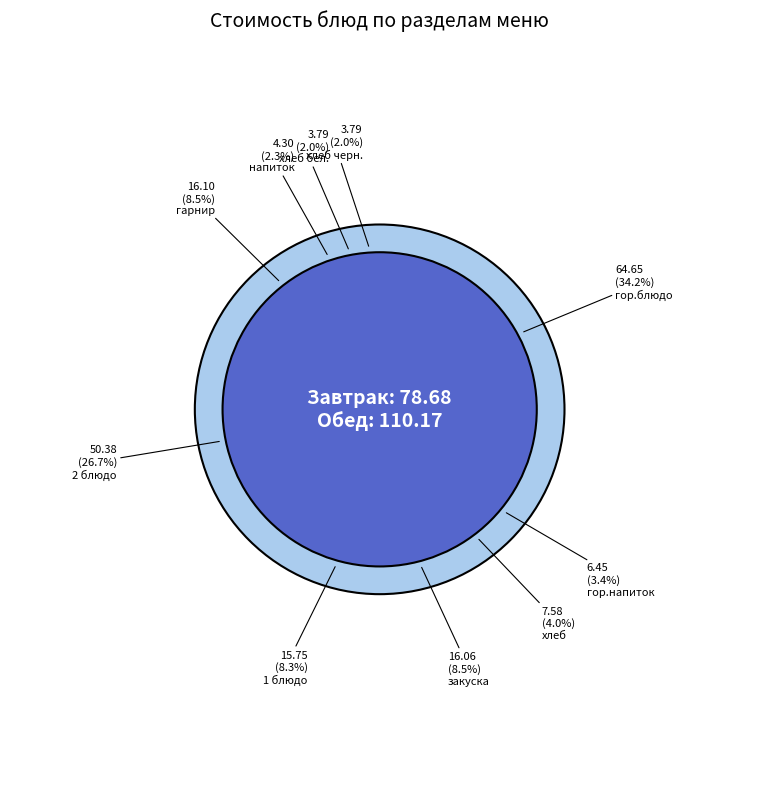

Which category has the biggest portion of the pie?

гор.блюдо